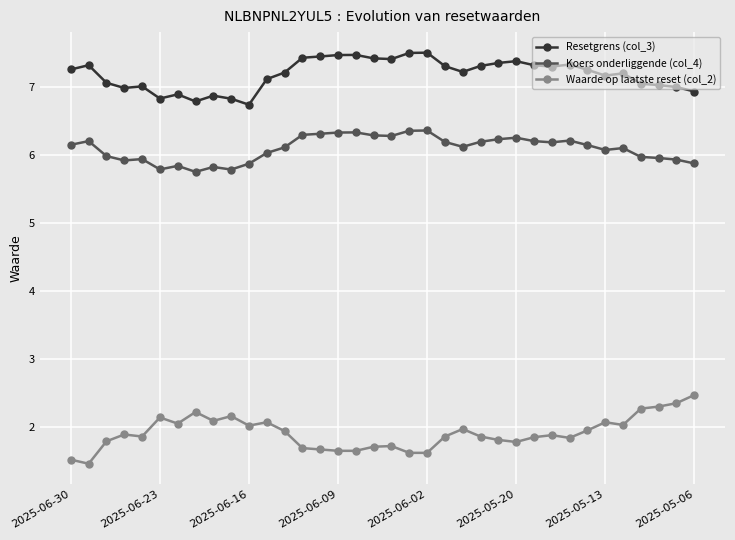

What is the maximum value shown in the chart?

7.5